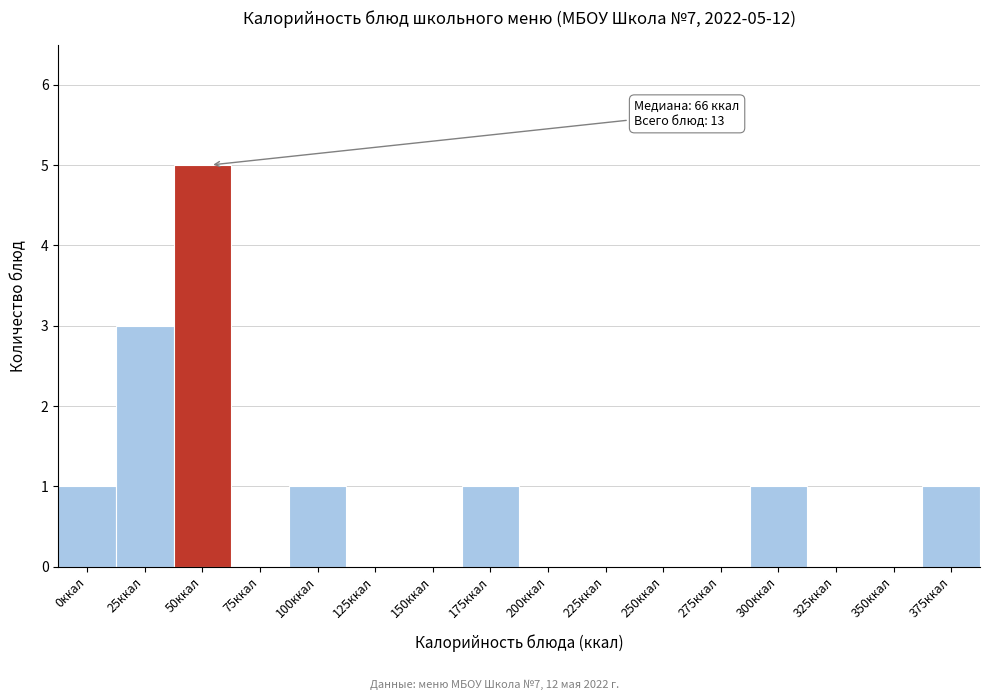

Reading right to left, list all the values displayed in this chart.

375ккал=1	350ккал=0	325ккал=0	300ккал=1	275ккал=0	250ккал=0	225ккал=0	200ккал=0	175ккал=1	150ккал=0	125ккал=0	100ккал=1	75ккал=0	50ккал=5	25ккал=3	0ккал=1